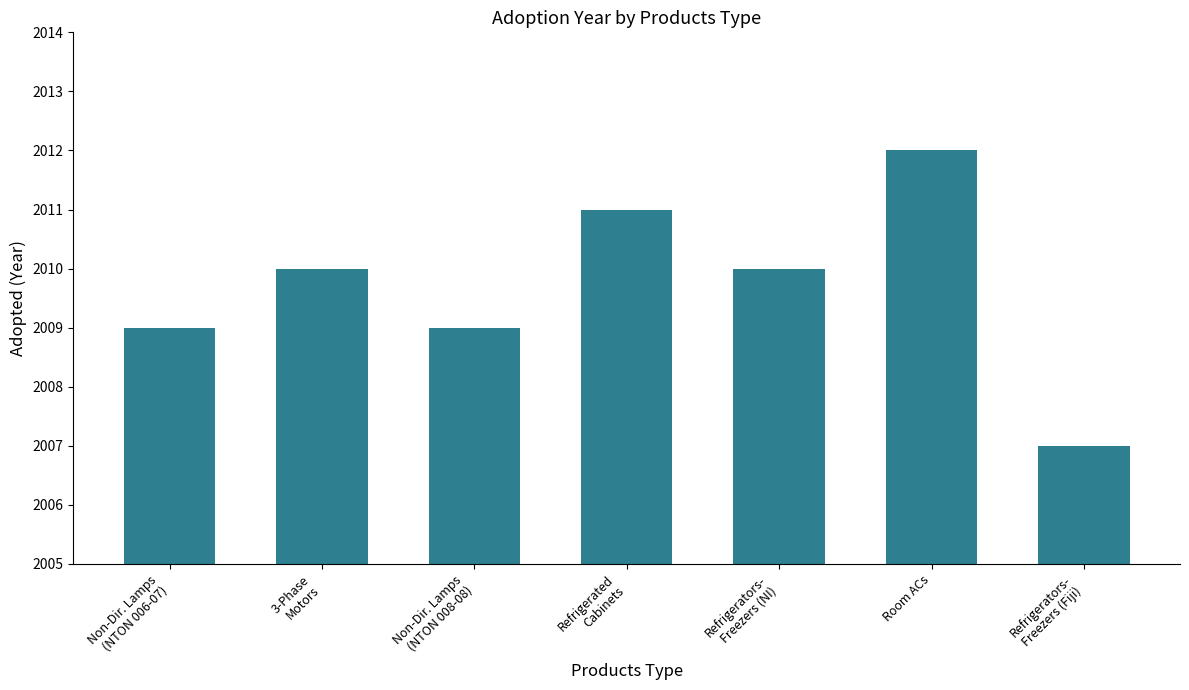

What is the difference between the maximum and minimum values?

5